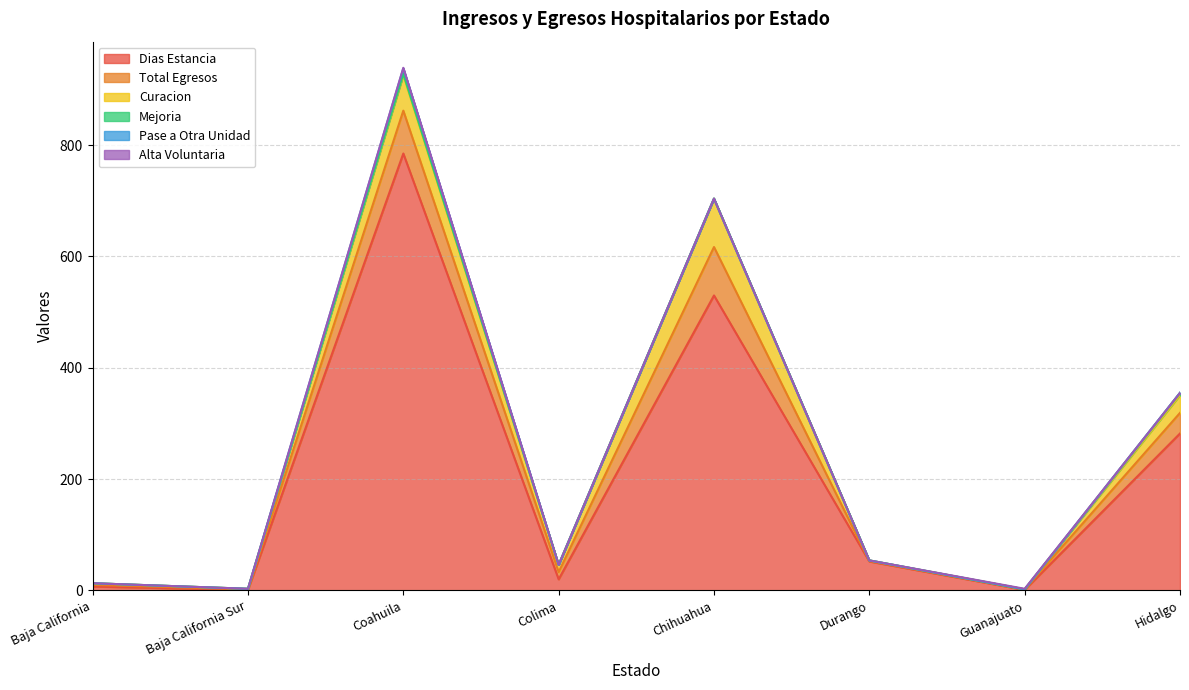

At which category is the sum across all series the highest?

Coahuila